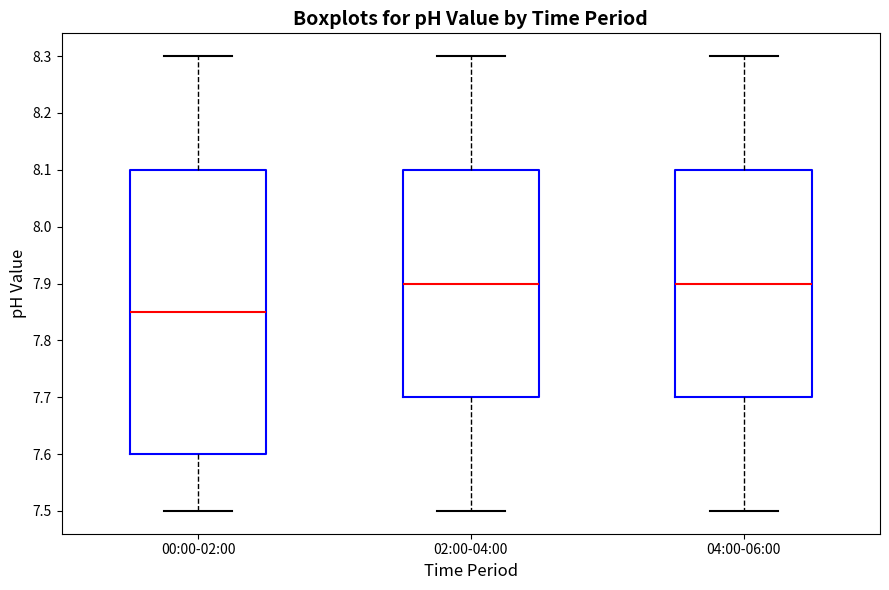

Where is the upper edge of the box for 02:00-04:00 on the y-axis? The values are not printed on the chart, so give them approximately, as read against the axis.

8.10